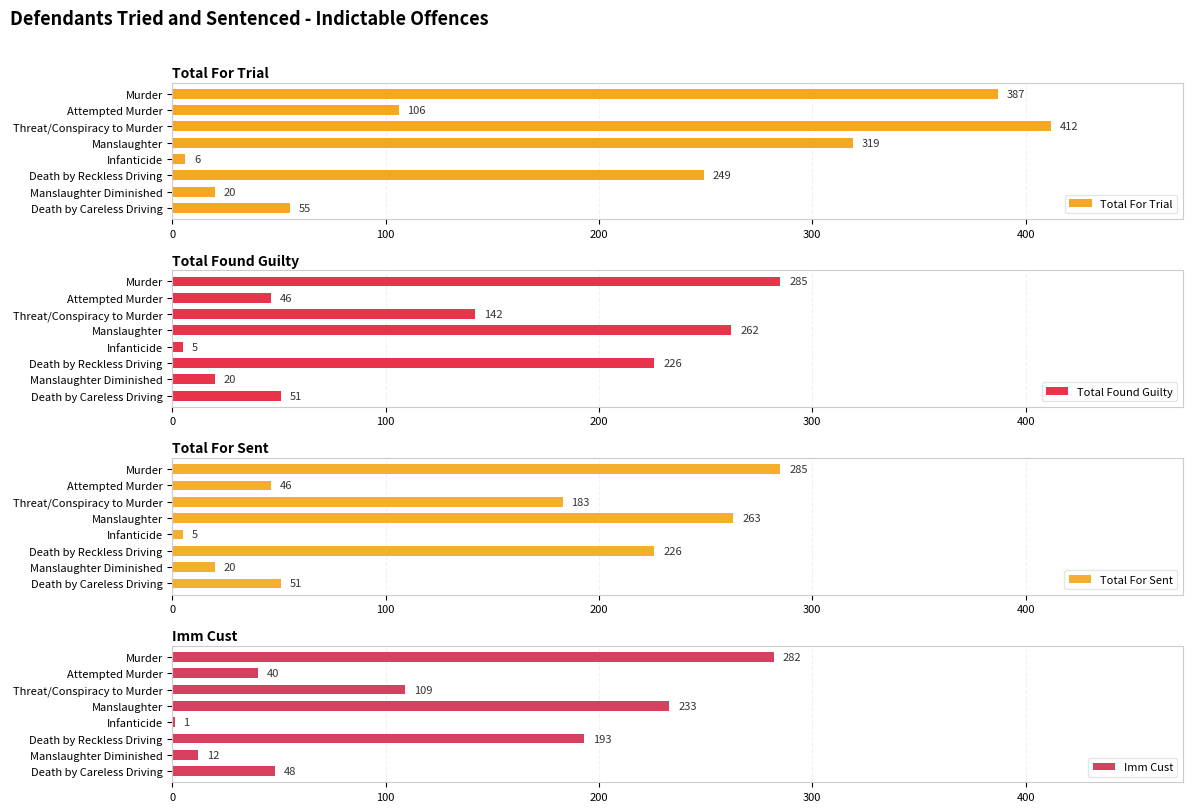

How many data points in Total For Trial are less than 249?

4